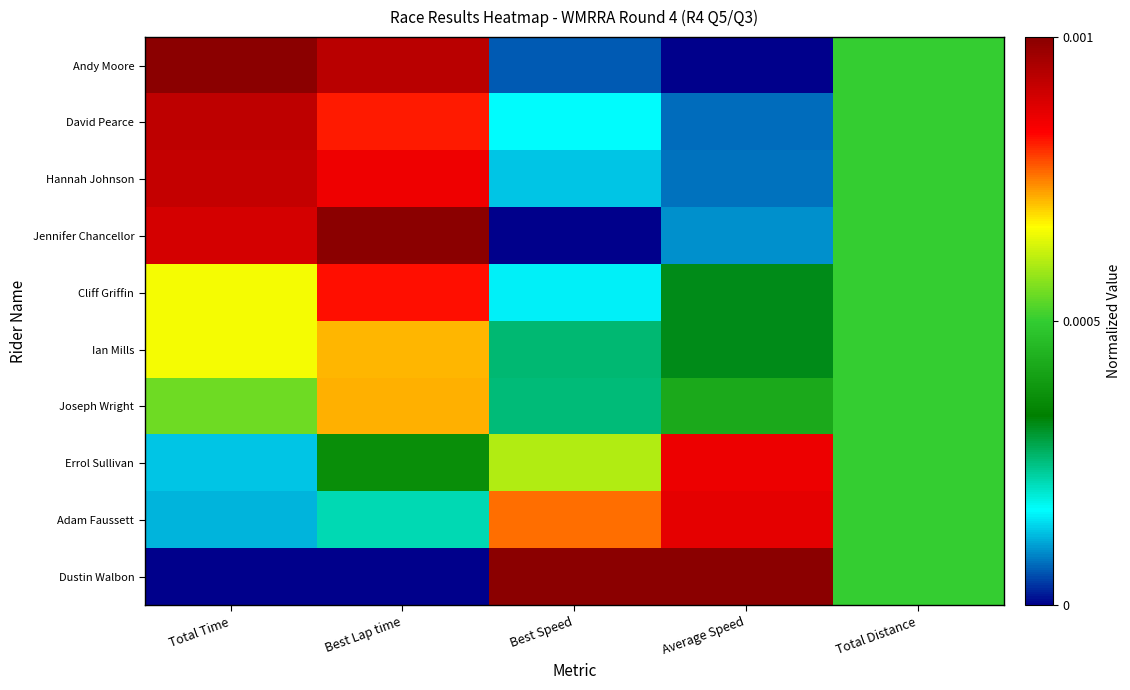

Reading left to right, extract all data points from this chart.

Dustin Walbon: Total Time=0.0	Best Lap time=0.0	Best Speed=1.0	Average Speed=1.0	Total Distance=0.5
Adam Faussett: Total Time=0.1	Best Lap time=0.2	Best Speed=0.8	Average Speed=0.9	Total Distance=0.5
Errol Sullivan: Total Time=0.1	Best Lap time=0.4	Best Speed=0.6	Average Speed=0.9	Total Distance=0.5
Joseph Wright: Total Time=0.6	Best Lap time=0.7	Best Speed=0.3	Average Speed=0.4	Total Distance=0.5
Ian Mills: Total Time=0.7	Best Lap time=0.7	Best Speed=0.3	Average Speed=0.3	Total Distance=0.5
Cliff Griffin: Total Time=0.7	Best Lap time=0.8	Best Speed=0.2	Average Speed=0.3	Total Distance=0.5
Jennifer Chancellor: Total Time=0.9	Best Lap time=1.0	Best Speed=0.0	Average Speed=0.1	Total Distance=0.5
Hannah Johnson: Total Time=0.9	Best Lap time=0.9	Best Speed=0.1	Average Speed=0.1	Total Distance=0.5
David Pearce: Total Time=0.9	Best Lap time=0.8	Best Speed=0.2	Average Speed=0.1	Total Distance=0.5
Andy Moore: Total Time=1.0	Best Lap time=0.9	Best Speed=0.1	Average Speed=0.0	Total Distance=0.5